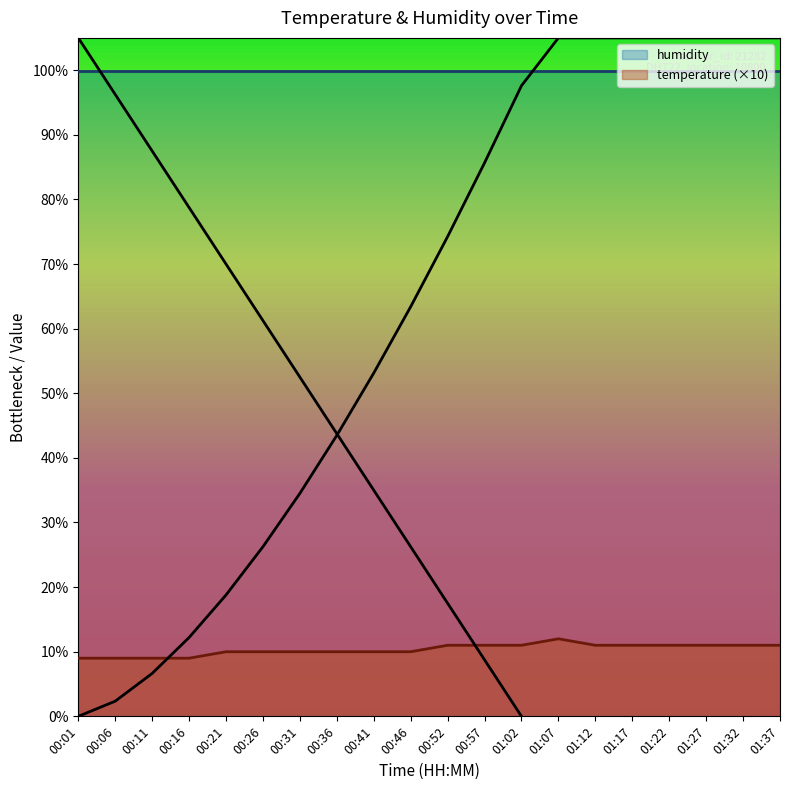

Reading right to left, list all the values displayed in this chart.

01:37=11	01:32=11	01:27=11	01:22=11	01:17=11	01:12=11	01:07=12	01:02=11	00:57=11	00:52=11	00:46=10	00:41=10	00:36=10	00:31=10	00:26=10	00:21=10	00:16=9	00:11=9	00:06=9	00:01=9